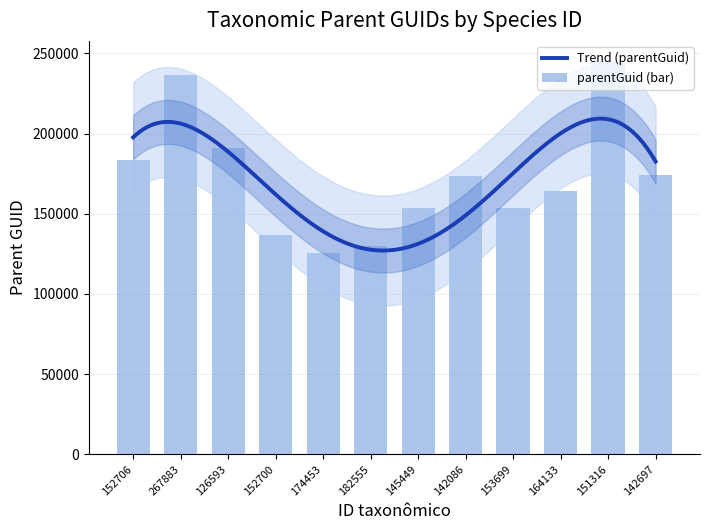

What is the difference between the values at 153699 and 142086?

20081